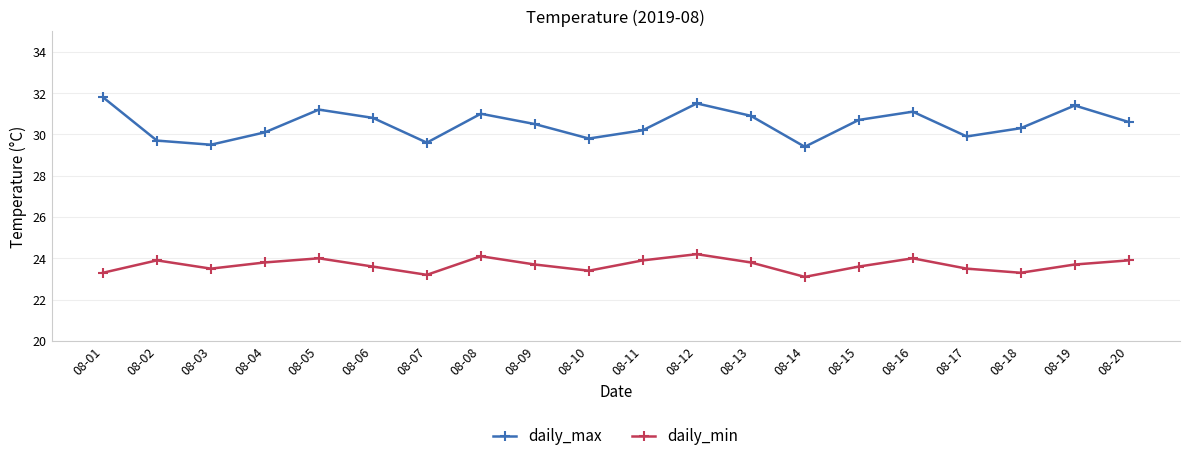

Reading left to right, what are all the values shown in this chart?

daily_max: 08-01=31.8	08-02=29.7	08-03=29.5	08-04=30.1	08-05=31.2	08-06=30.8	08-07=29.6	08-08=31.0	08-09=30.5	08-10=29.8	08-11=30.2	08-12=31.5	08-13=30.9	08-14=29.4	08-15=30.7	08-16=31.1	08-17=29.9	08-18=30.3	08-19=31.4	08-20=30.6
daily_min: 08-01=23.3	08-02=23.9	08-03=23.5	08-04=23.8	08-05=24.0	08-06=23.6	08-07=23.2	08-08=24.1	08-09=23.7	08-10=23.4	08-11=23.9	08-12=24.2	08-13=23.8	08-14=23.1	08-15=23.6	08-16=24.0	08-17=23.5	08-18=23.3	08-19=23.7	08-20=23.9